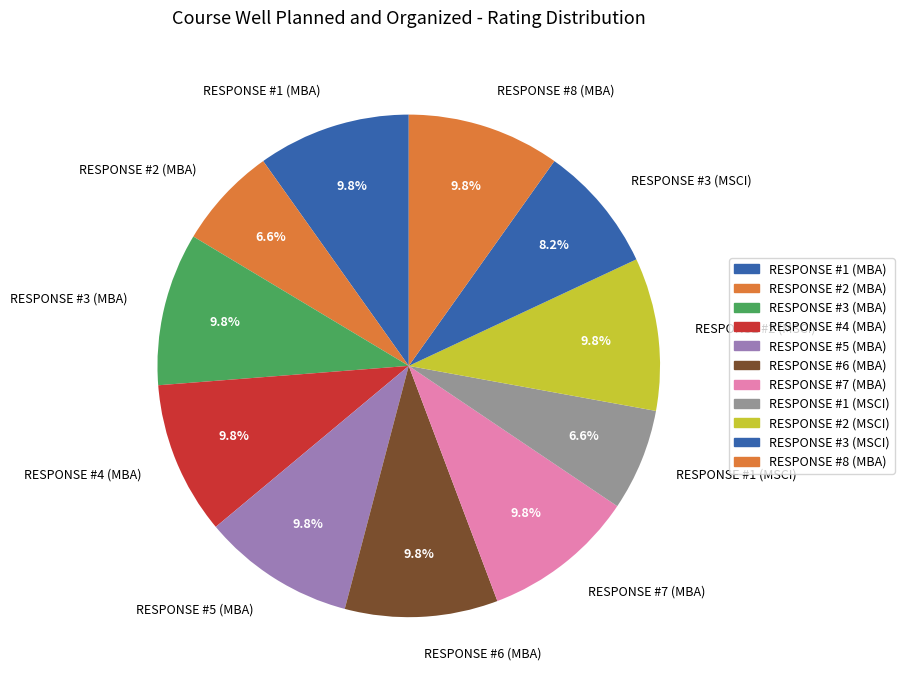

What percentage is the RESPONSE #2 (MSCI) slice, to the nearest percent?

10%